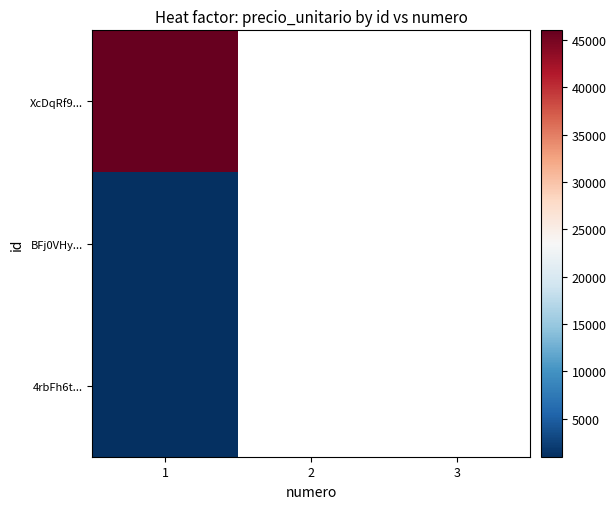

At which label is 4rbFh6t... closest to 1000?

1